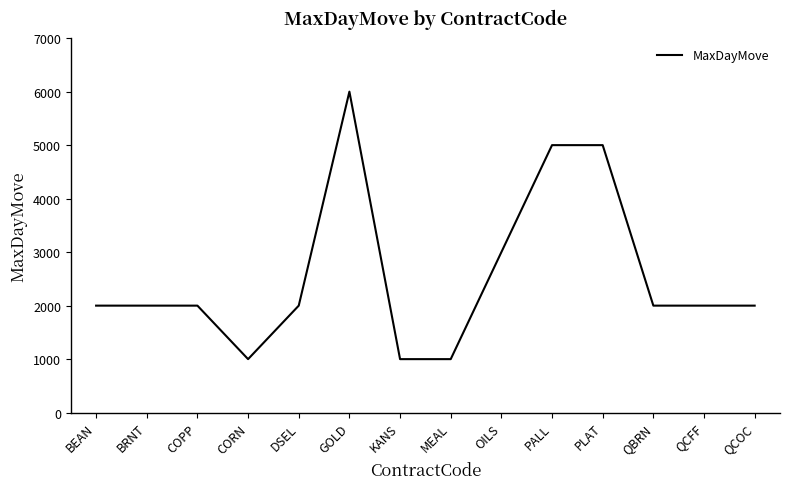

What is the sum of the values at QBRN and QCOC?

4000